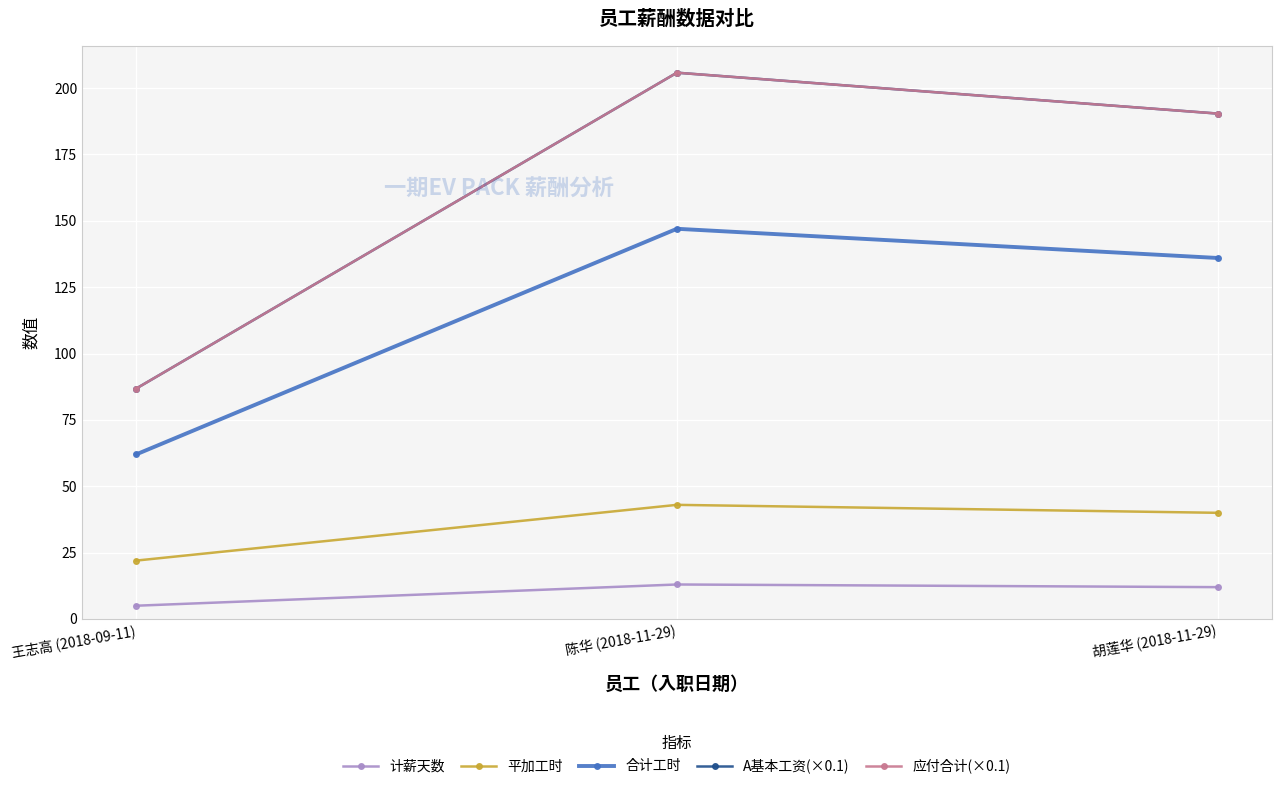

What position from the left is 王志高 (2018-09-11)?

1